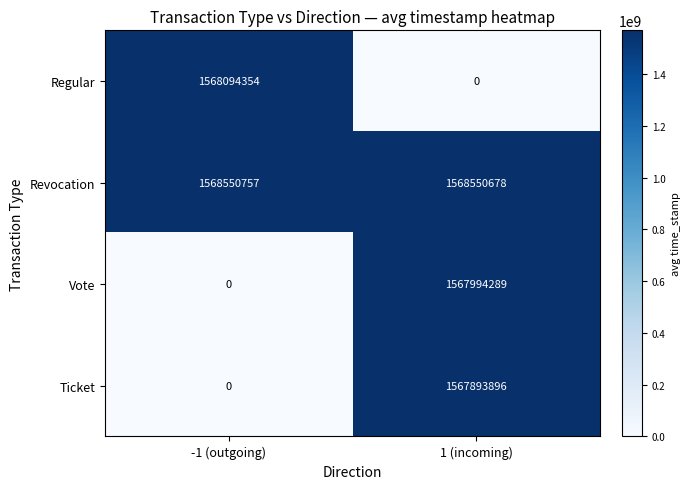

At which category is the sum across all series the highest?

1 (incoming)